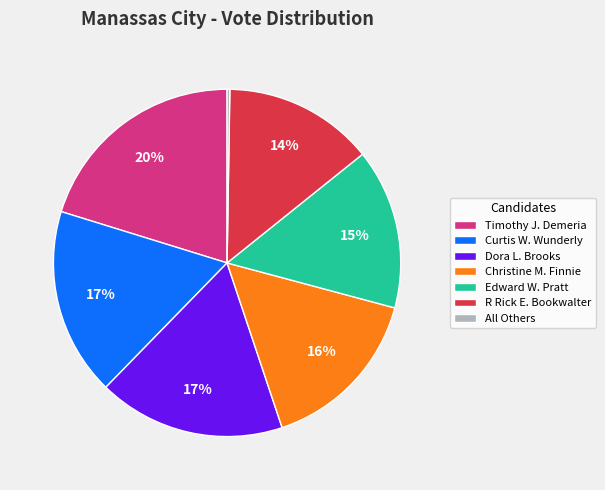

Does any single category account for the majority?

No